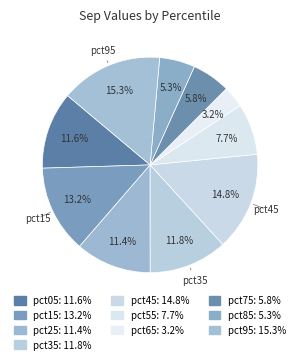

What is the smallest slice in the pie chart?

pct65